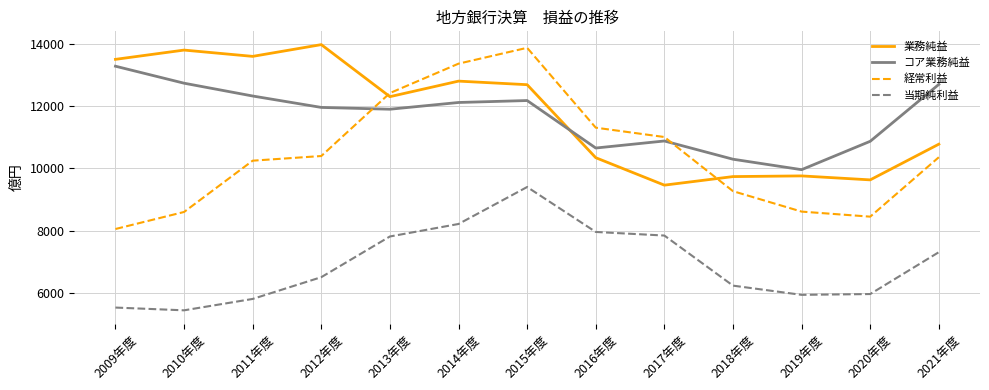

What is the average value of the 経常利益 series?

10463